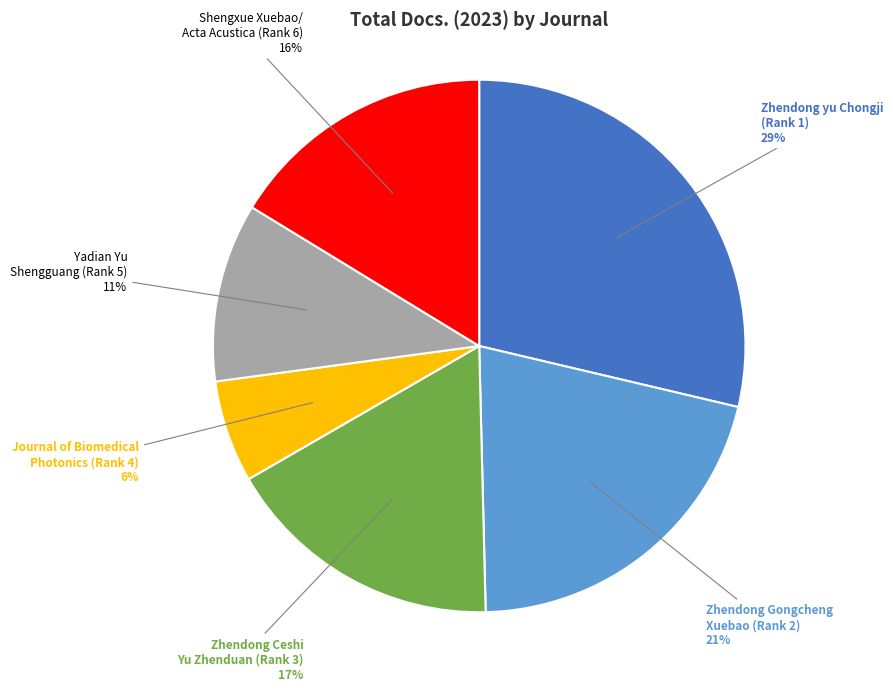

How many slices are in this pie chart?

6